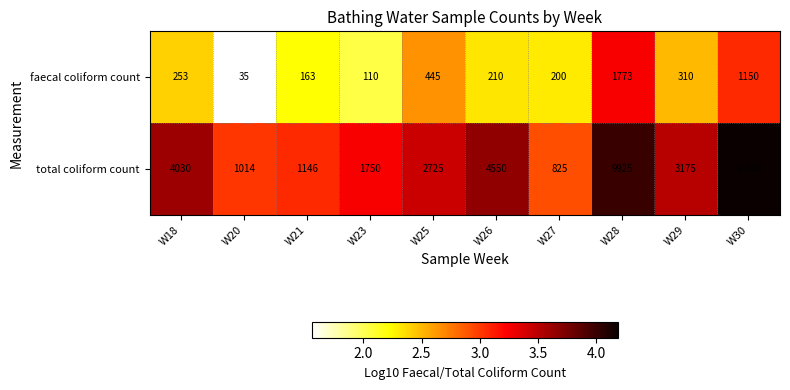

Count the number of data series in this chart.

2